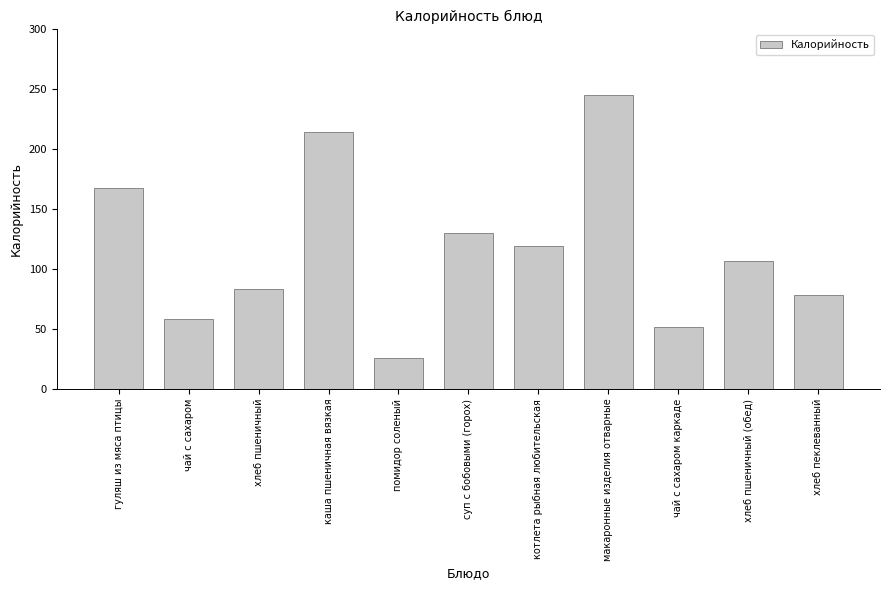

Where does the data first go above 107?

гуляш из мяса птицы